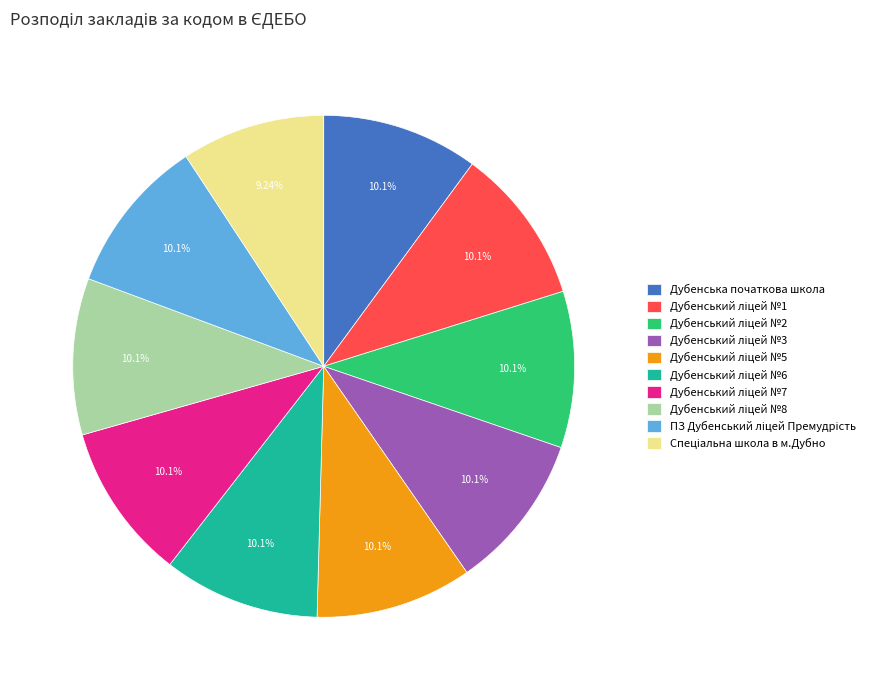

To the nearest percent, what is the difference between the largest and smallest slice percentages?

1%